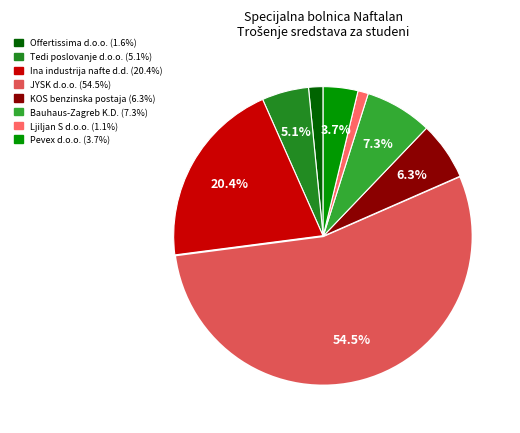

To the nearest percent, what is the average slice percentage?

12%